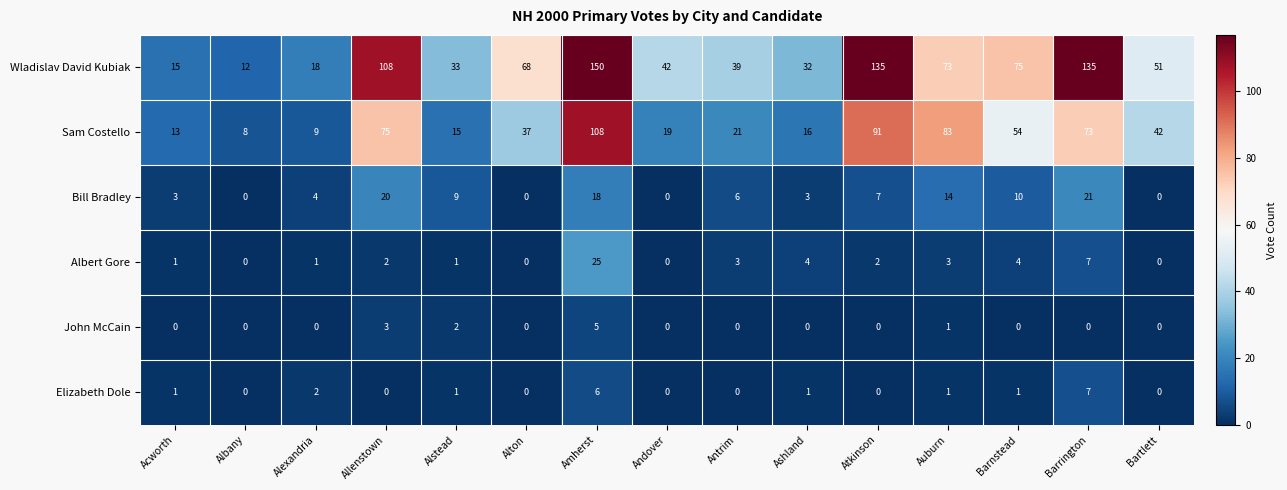

What is the sum of all Wladislav David Kubiak values?

986